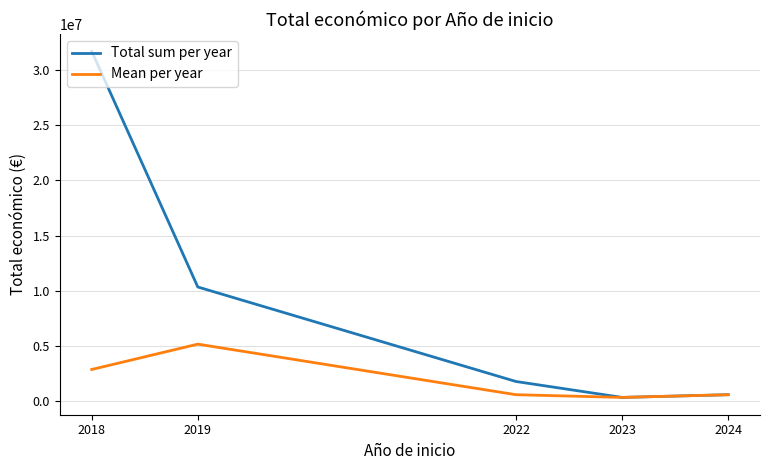

Between 2019 and 2023, which series saw the biggest shift?

Total sum per year